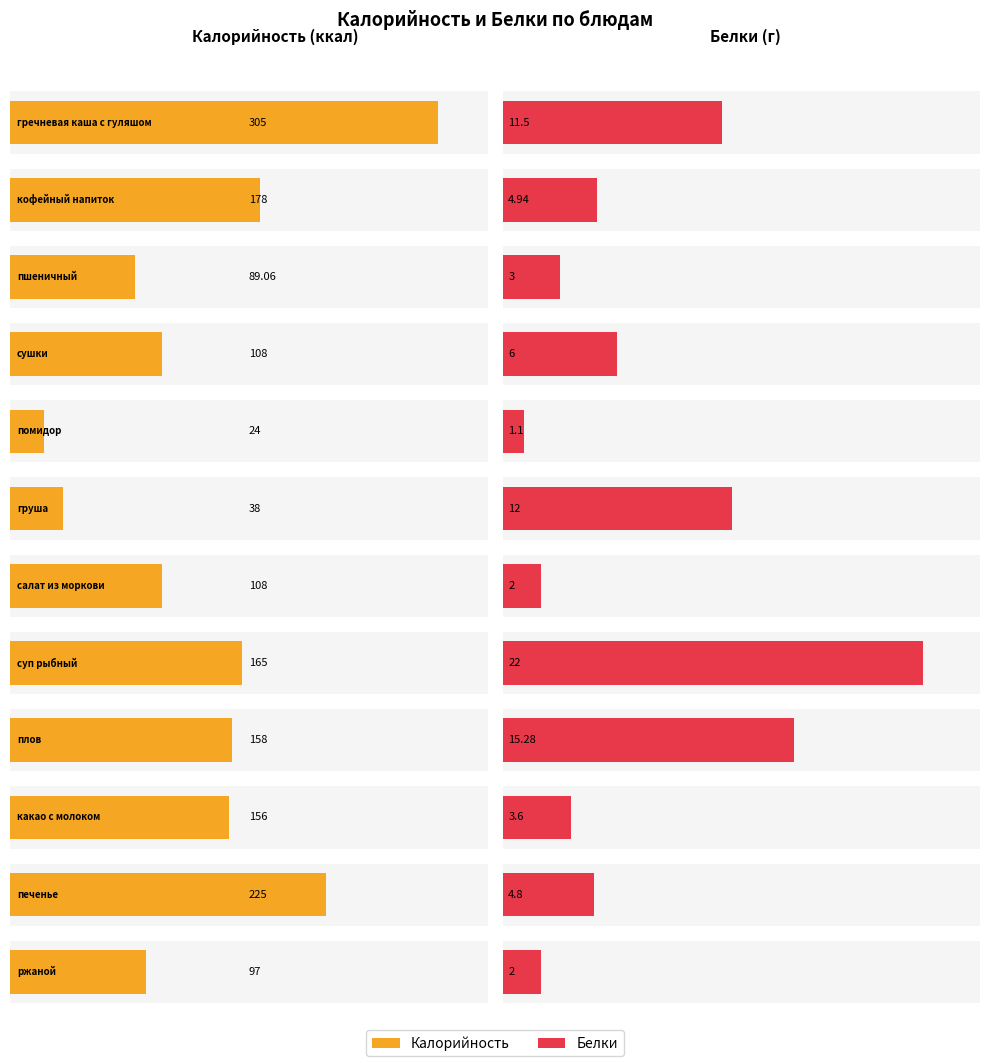

How many values in the Белки series are below 4?

5